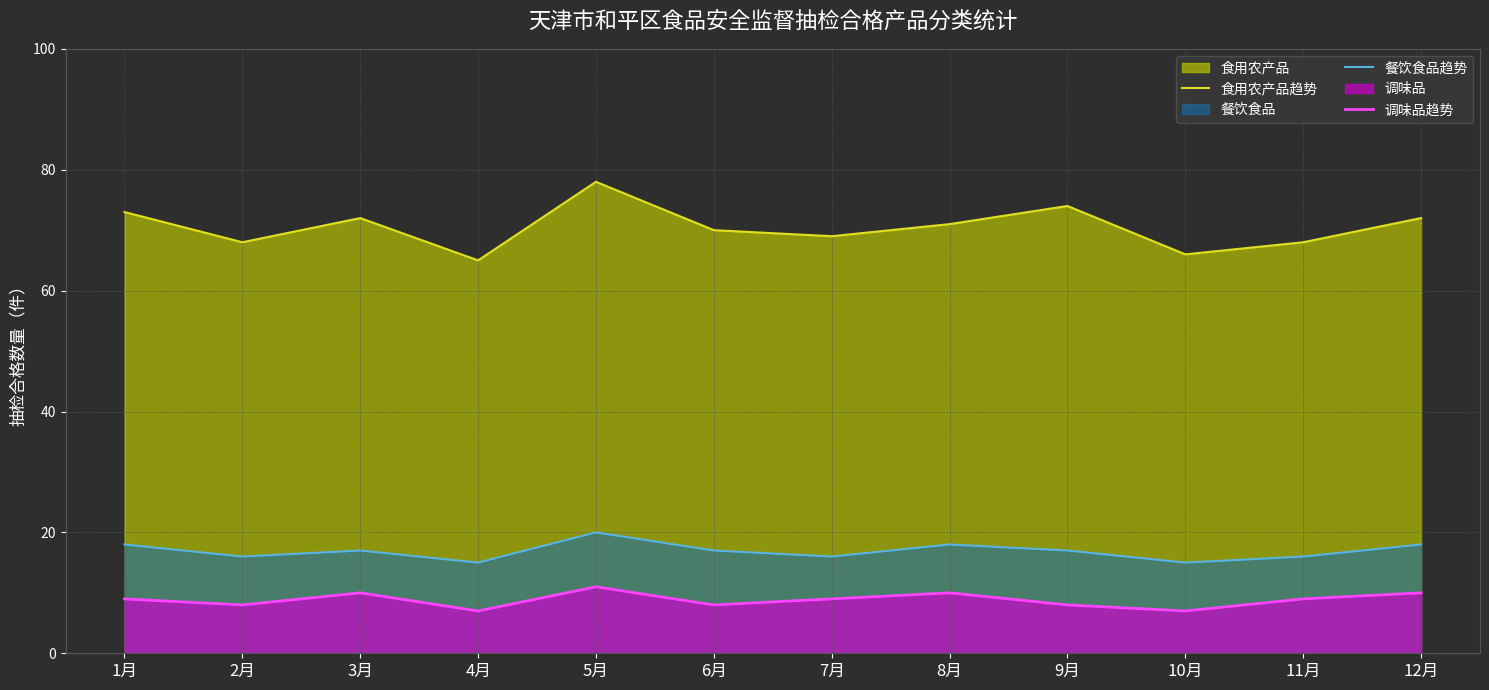

How many distinct data groups are displayed?

3